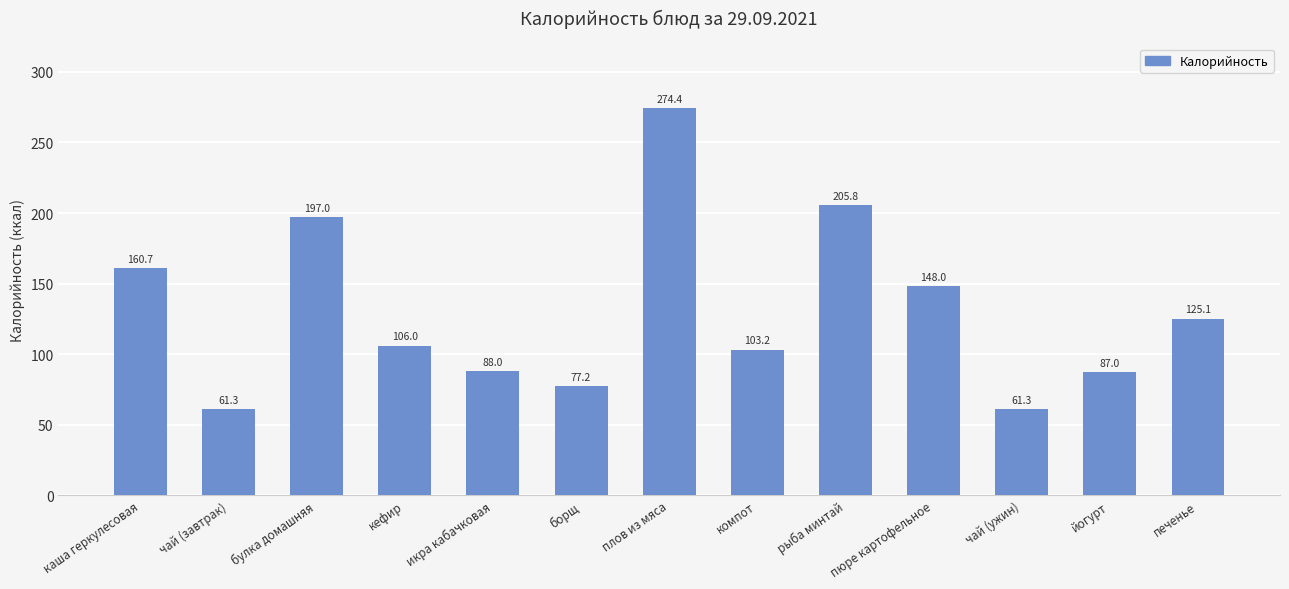

What is the maximum value shown in the chart?

274.4